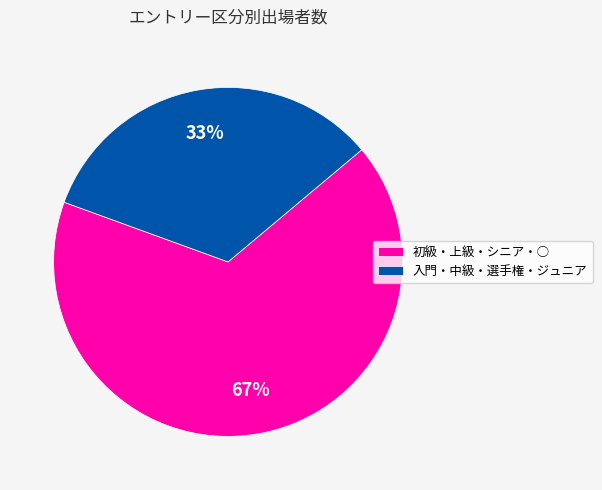

Is 入門・中級・選手権・ジュニア the majority of the pie?

No